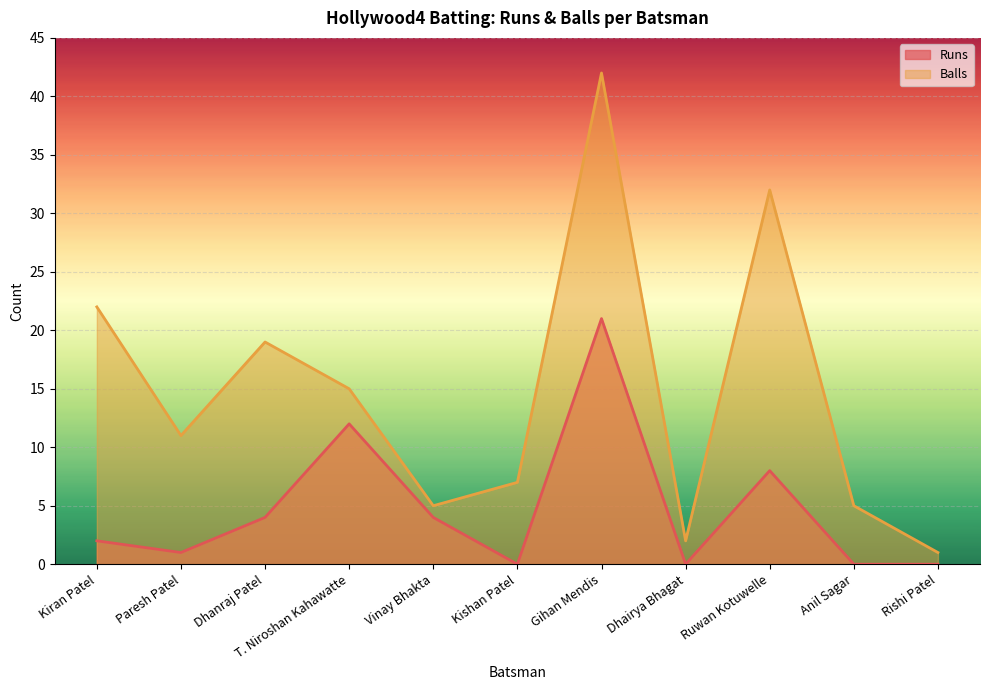

What is the value of the Runs point at the 4th from the left?

12